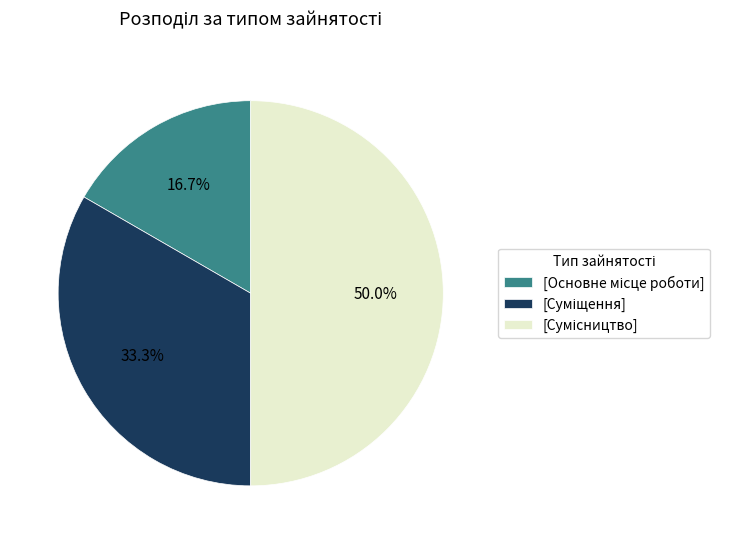

Count the number of slices in the pie.

3